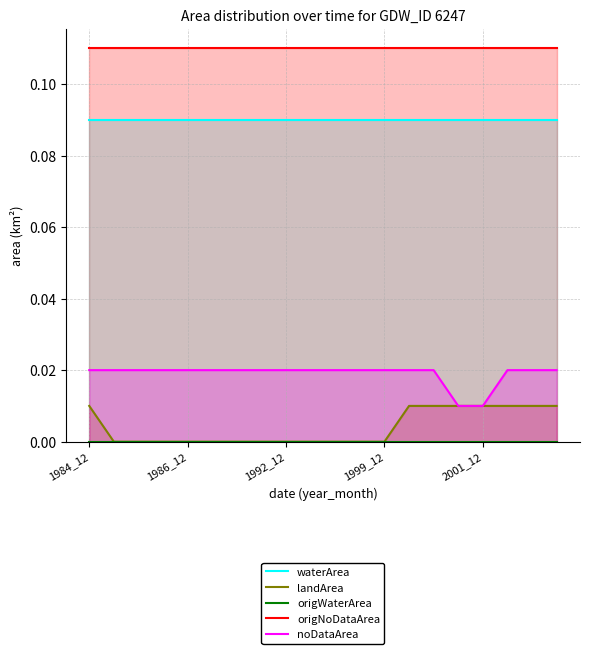

True or false: origNoDataArea and landArea intersect in this chart.

False